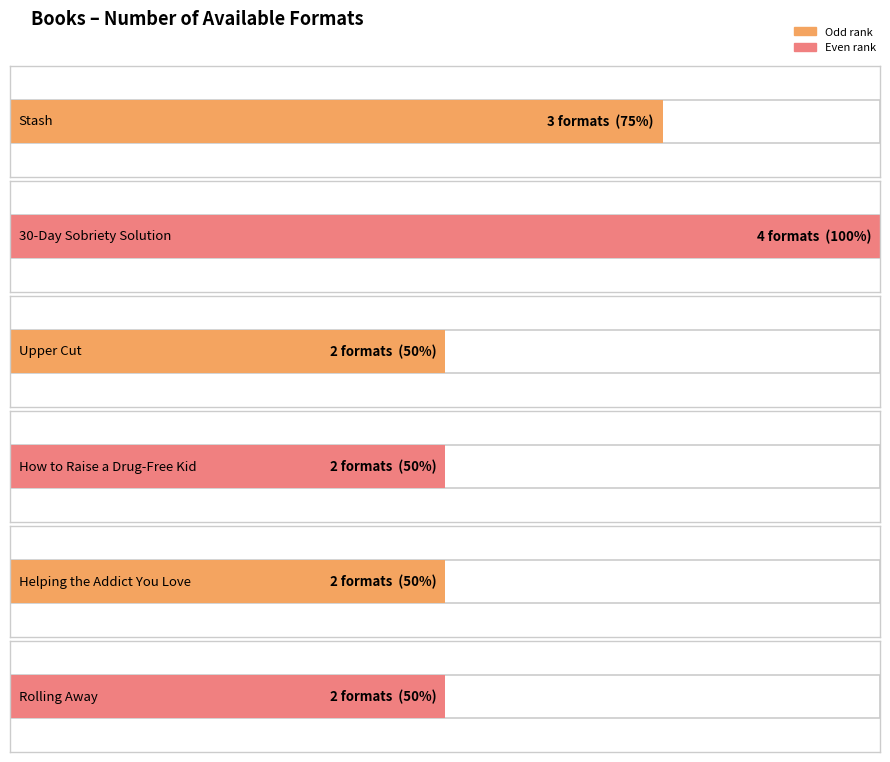

Reading right to left, what are all the values shown in this chart?

2	2	2	2	4	3